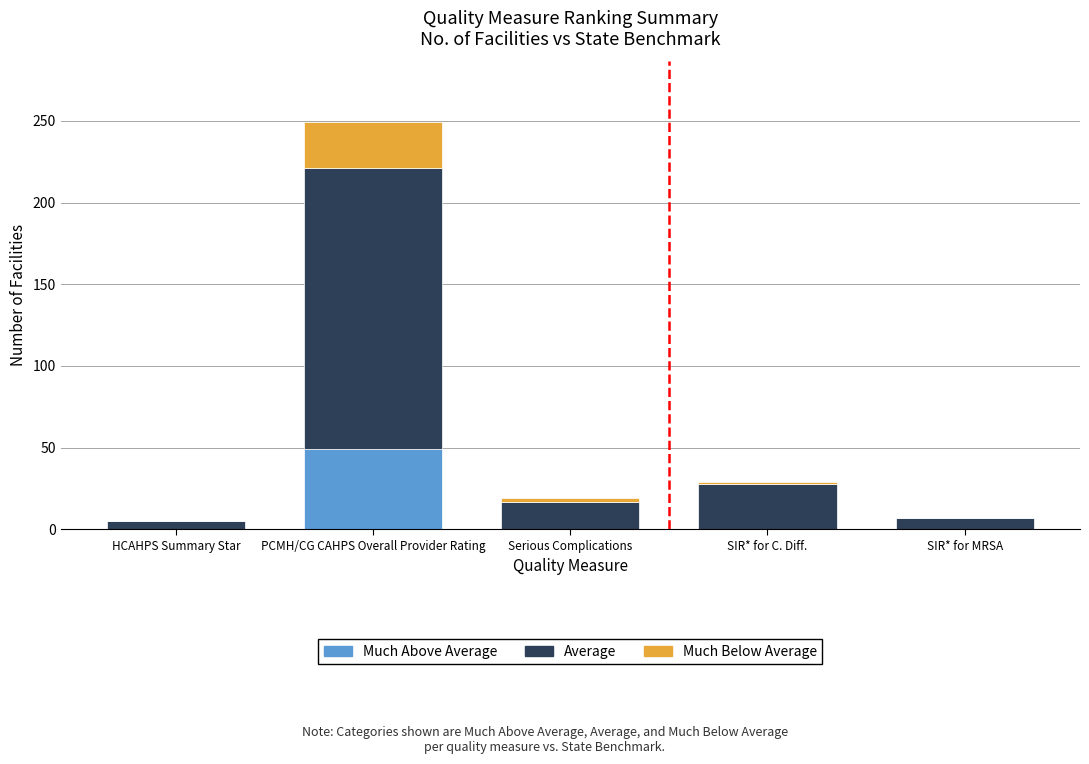

What is the total value across all series at PCMH/CG CAHPS Overall Provider Rating?

249